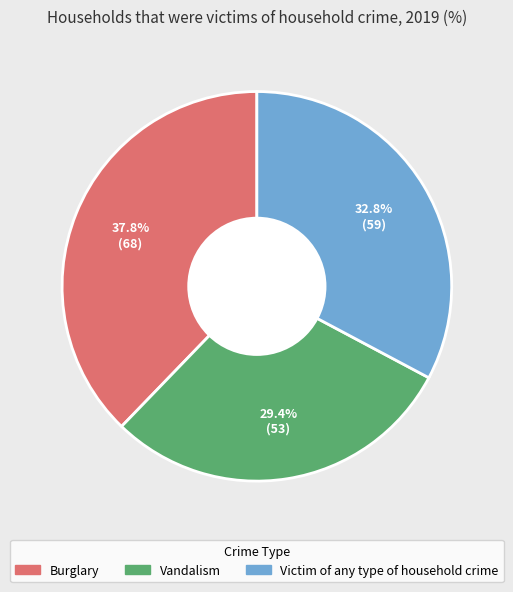

Is it true that Burglary is 38% of the pie?

True